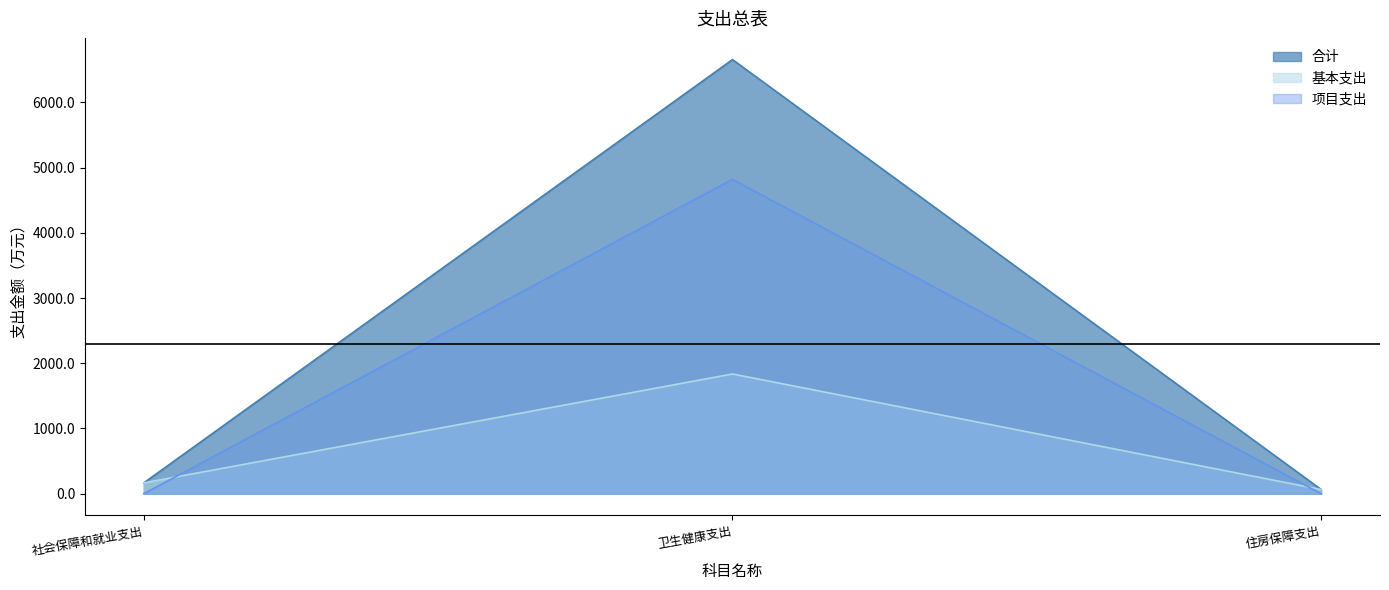

Rank the categories by 基本支出 value from highest to lowest.

卫生健康支出, 社会保障和就业支出, 住房保障支出